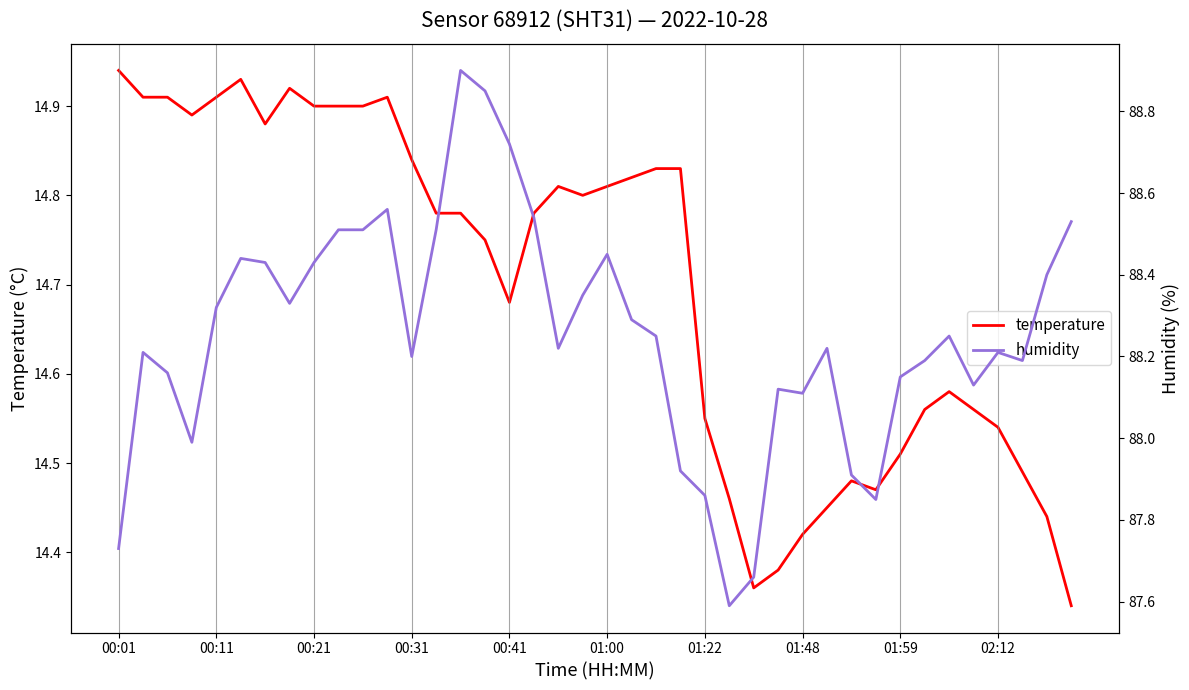

What is the minimum value shown in the chart?

14.3